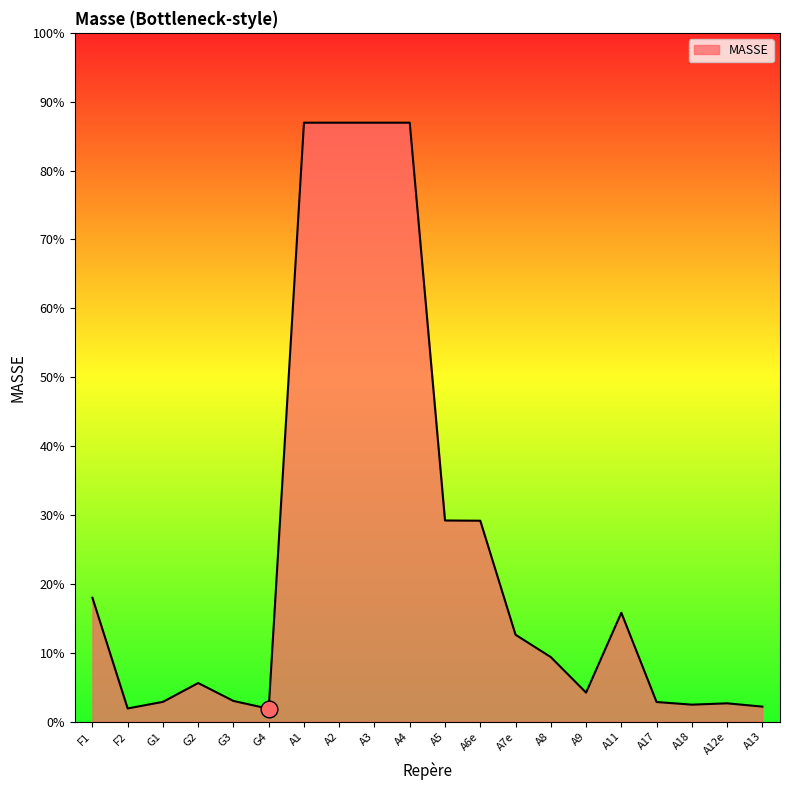

What is the label of the 19th point from the left?

A12e